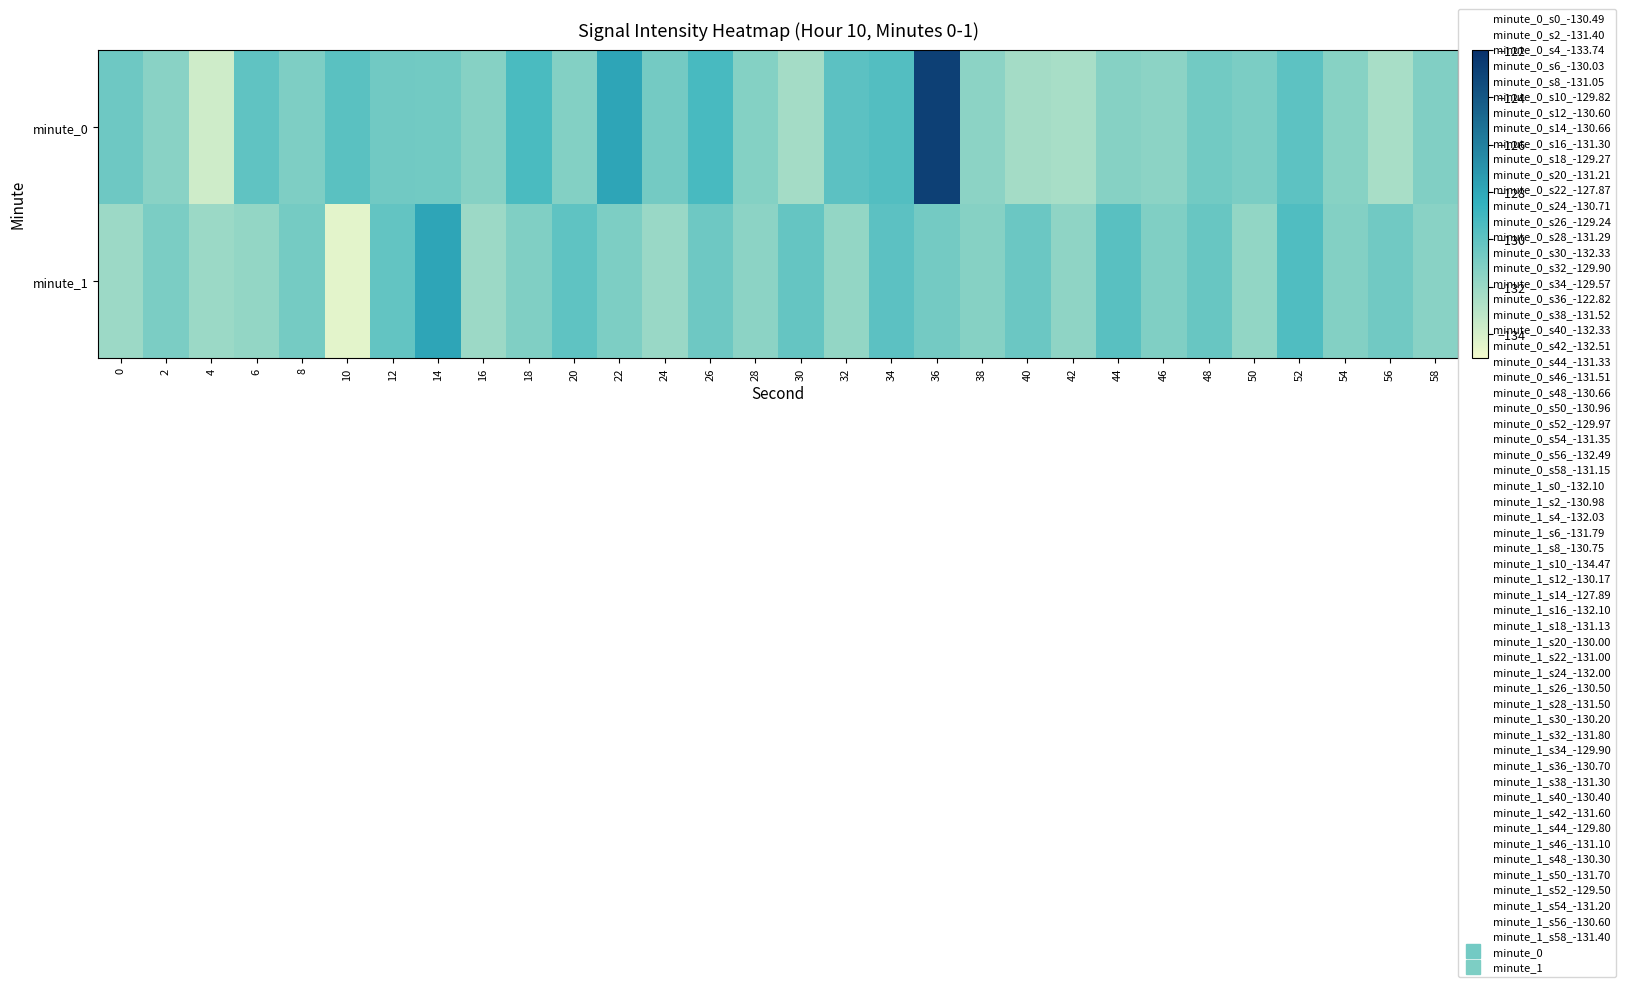

What is the total value across all series at 24?

-262.7